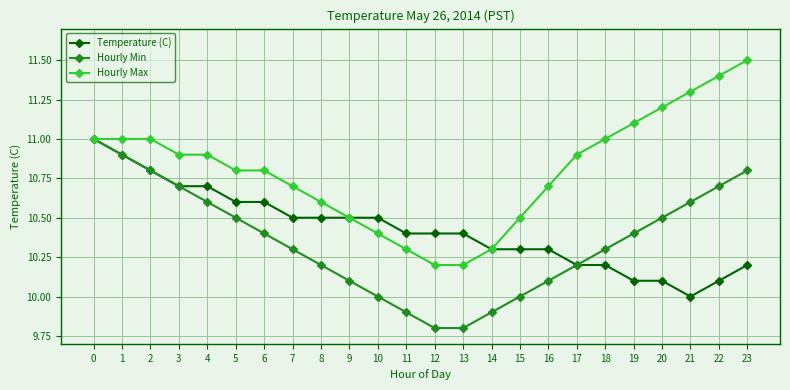

What is the difference between the Hourly Max values at 20 and 16?

0.5